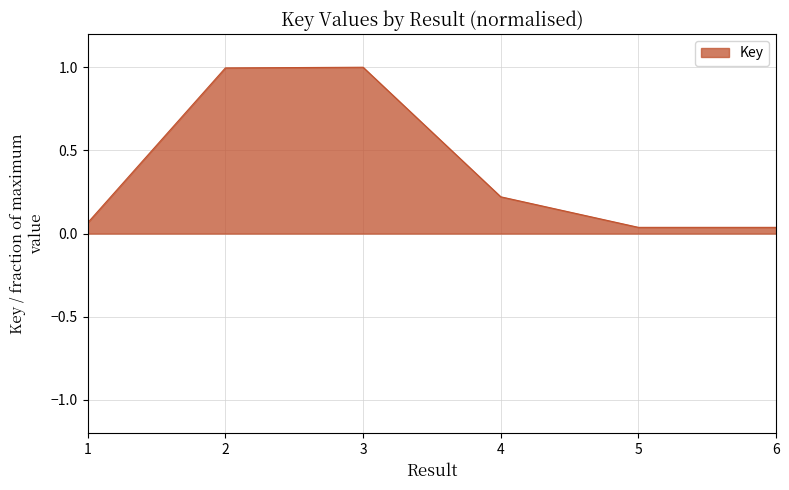

Between 2 and 4, which is larger?

2